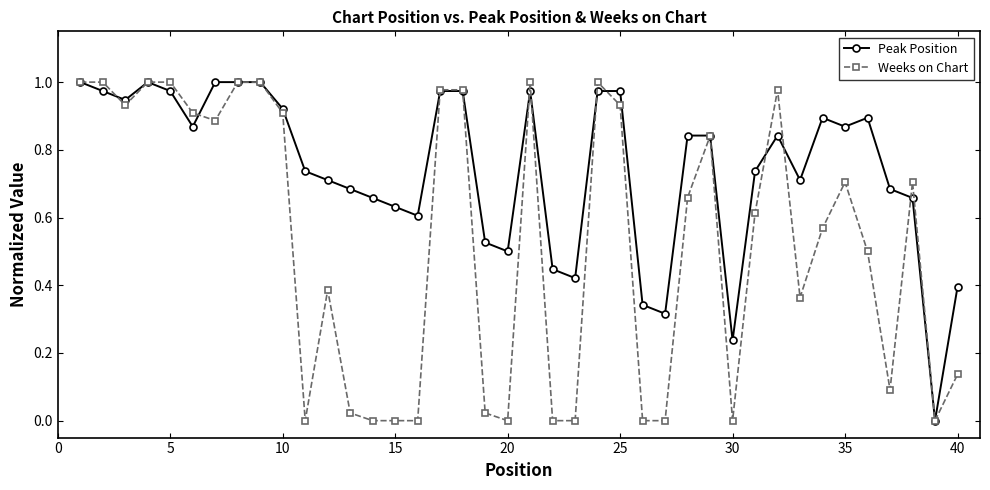

True or false: Weeks on Chart has more than 2 points higher than both neighbors.

True